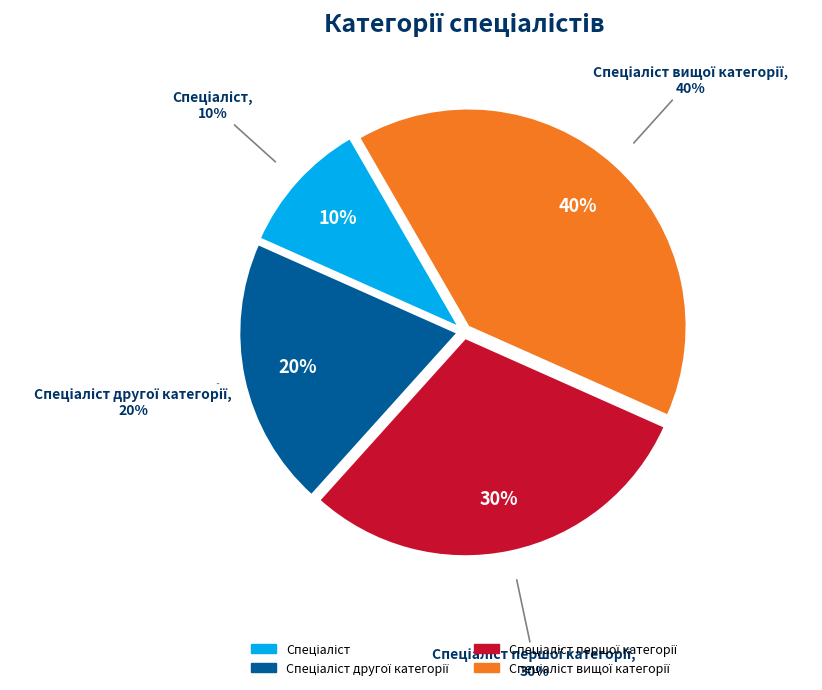

Combined, do Спеціаліст першої категорії and Спеціаліст вищої категорії account for over 50%?

Yes